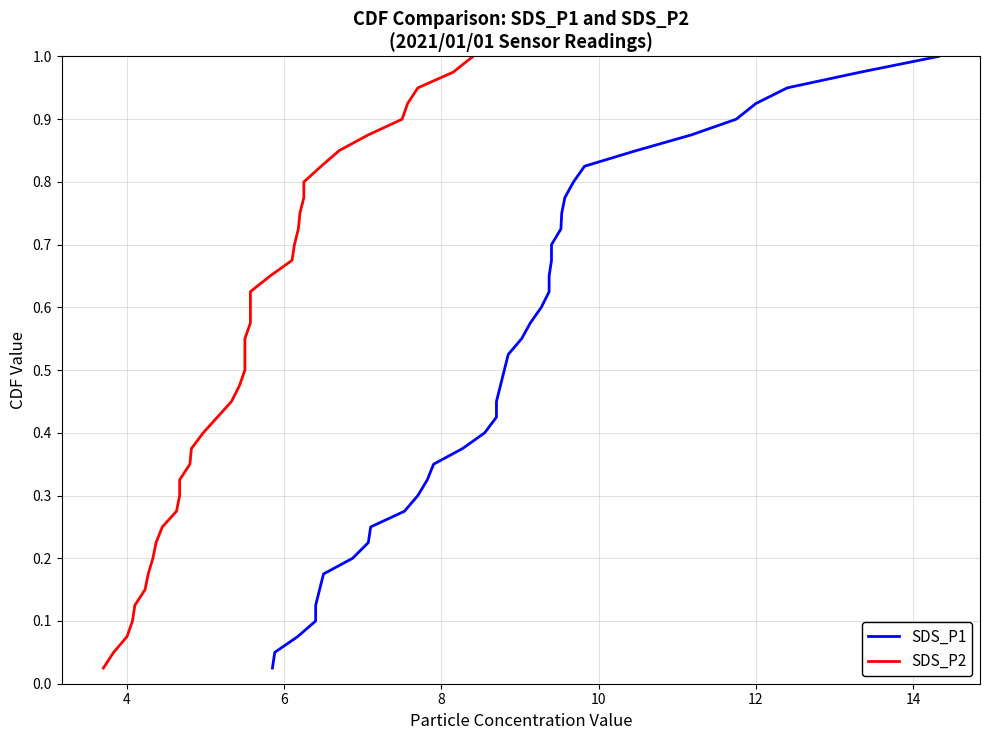

The SDS_P2 series shows 1.0 at 26. True or false?

False